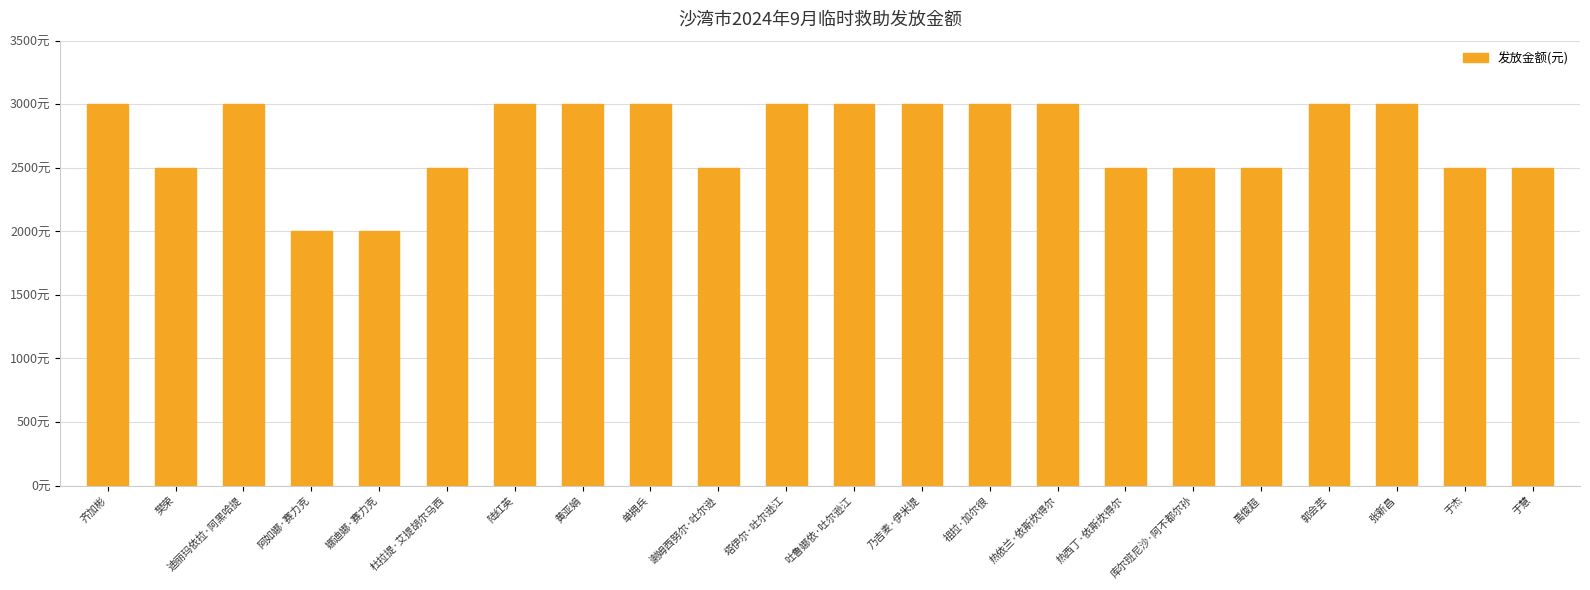

What is the label of the 17th bar from the left?

库尔班尼沙·阿不都尔孙